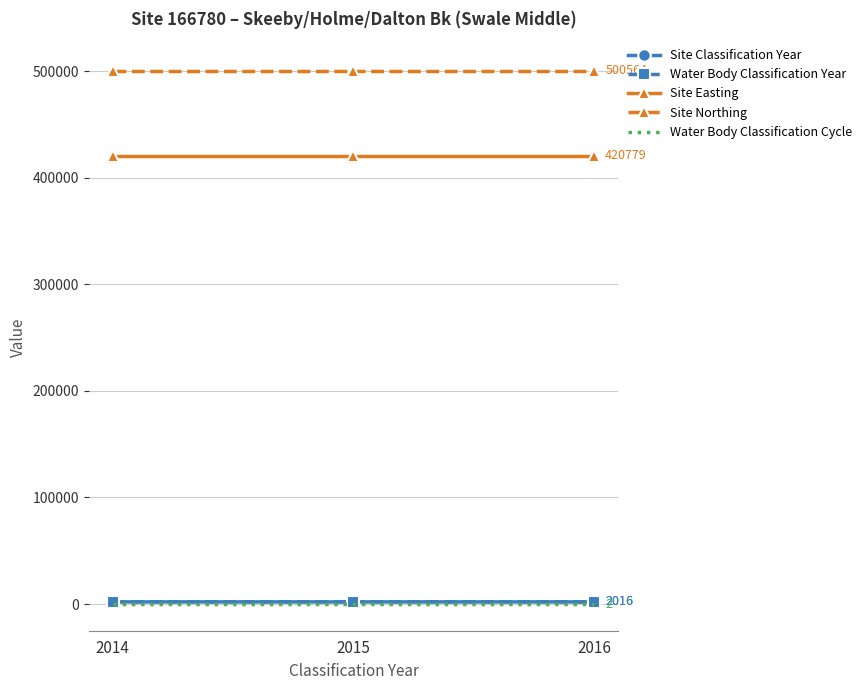

Is it true that Water Body Classification Cycle equals 3 at 2014?

False